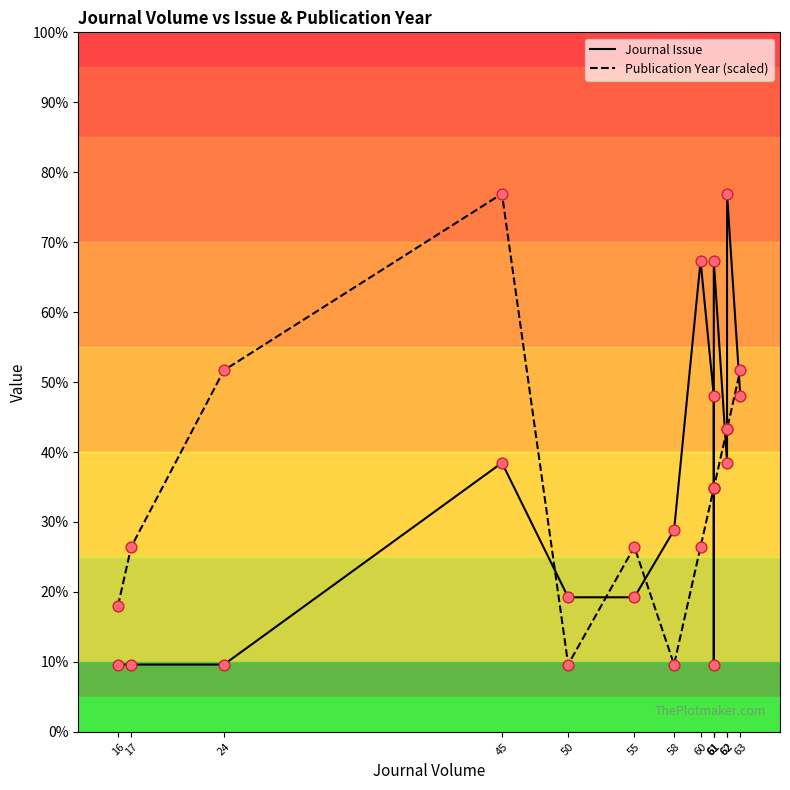

Which series has the widest spread of Y values?

Journal Issue